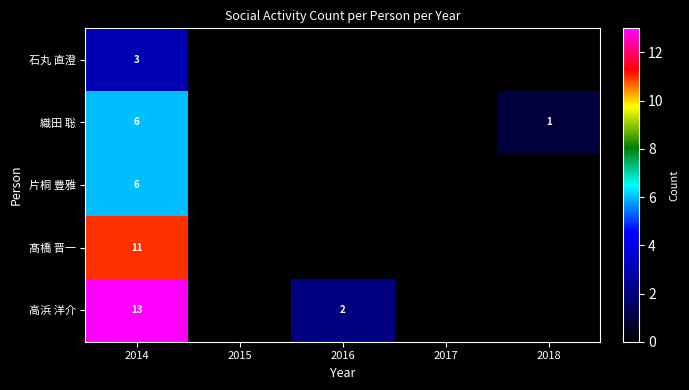

The value of 髙橋 晋一 at 2014 is 15. True or false?

False